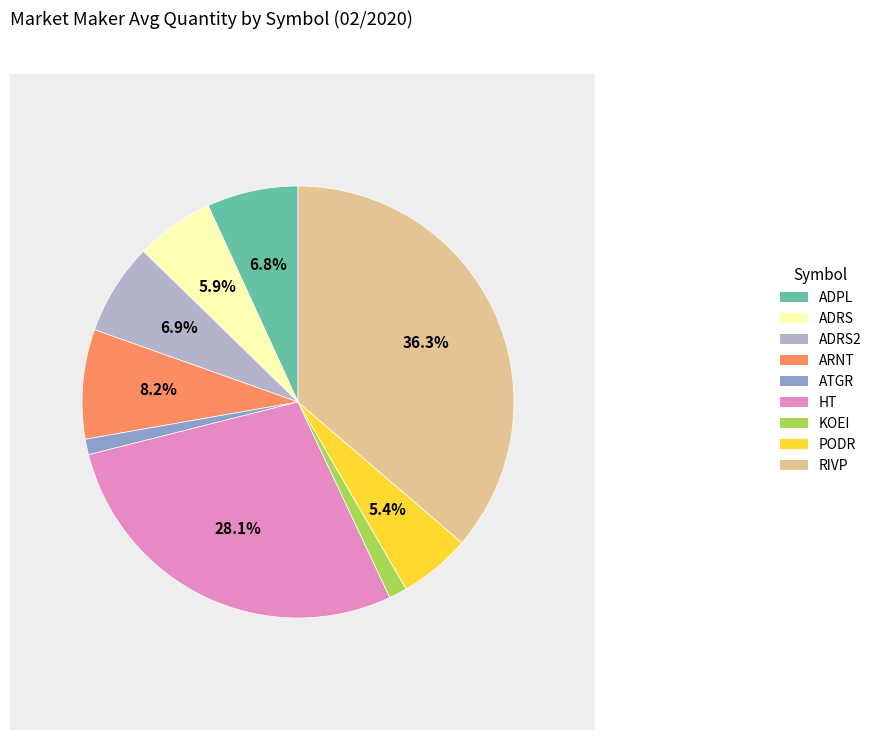

Is it true that KOEI is 13% of the pie?

False